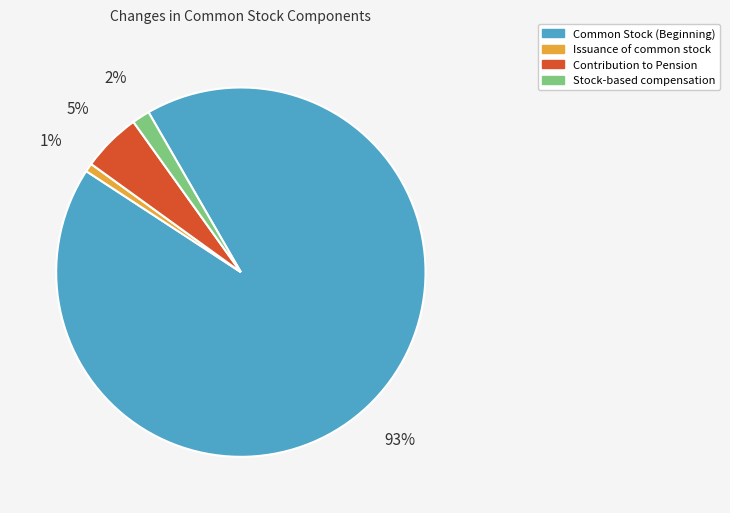

To the nearest percent, what portion does Contribution to Pension represent?

5%